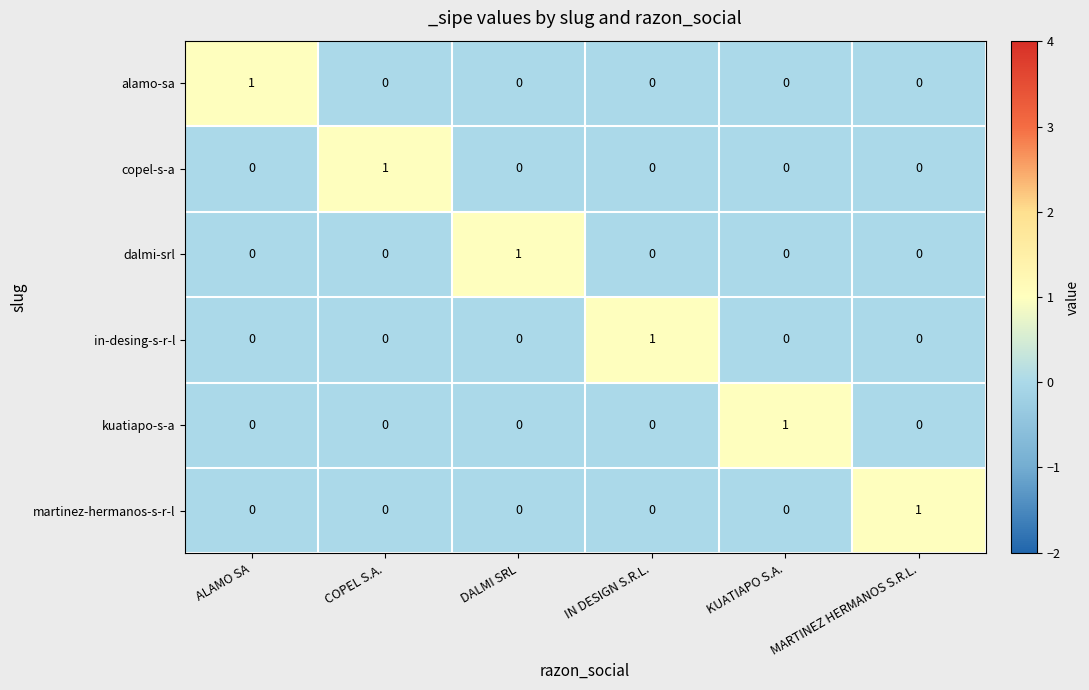

How many copel-s-a values are between 0 and 1?

6